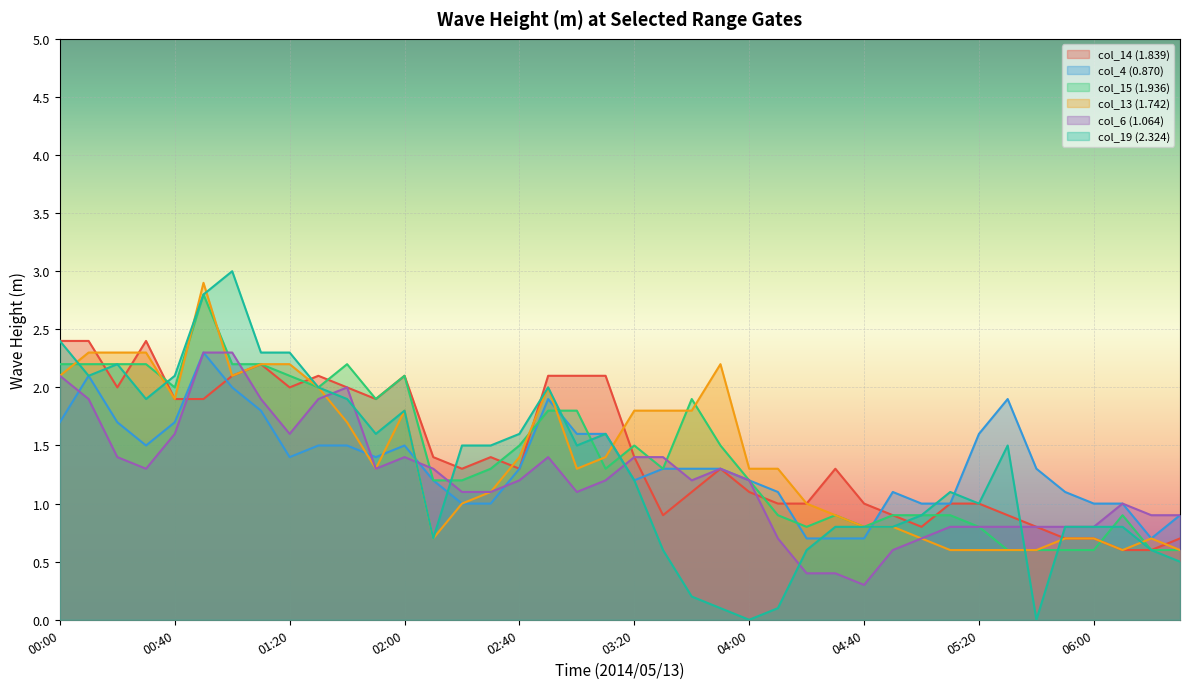

What is the average value of the col_19 (2.324) series?

1.3